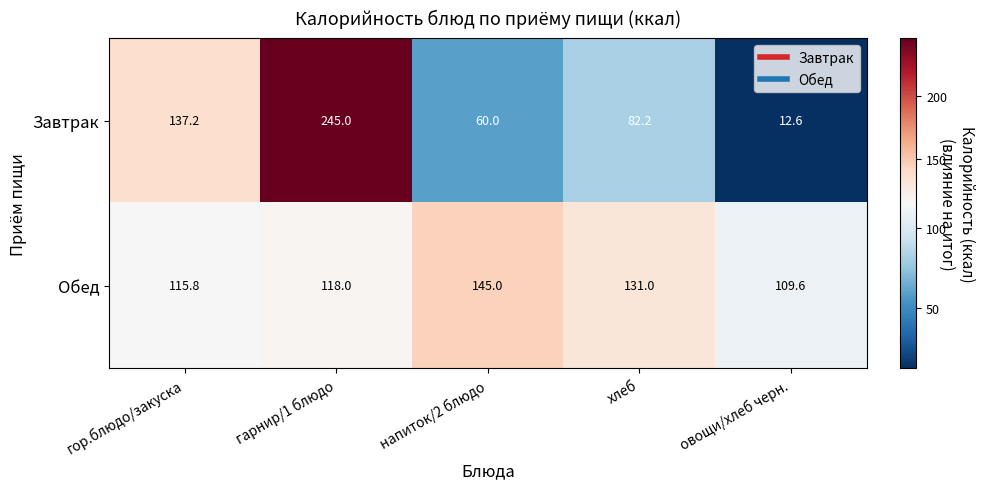

Which series has the widest spread of values?

Завтрак